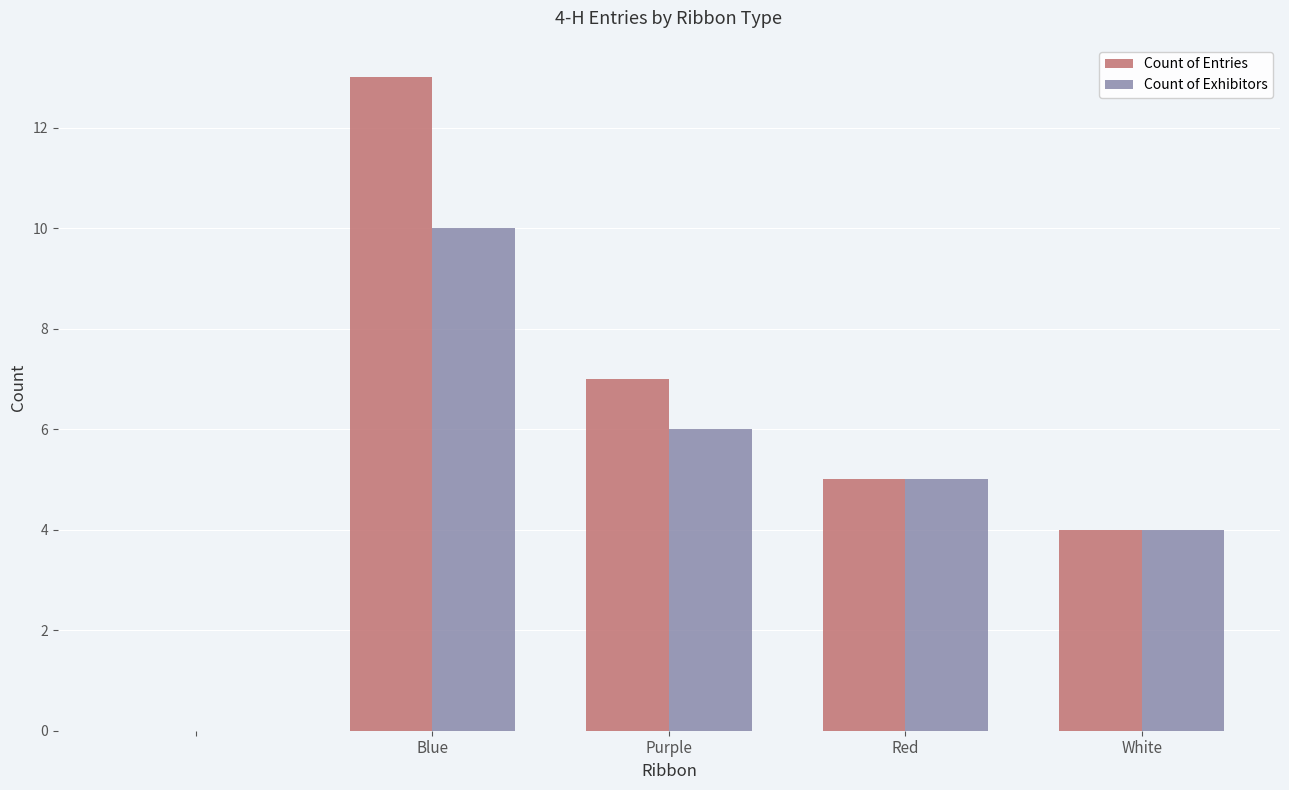

Which series has the largest total across all categories?

Count of Entries